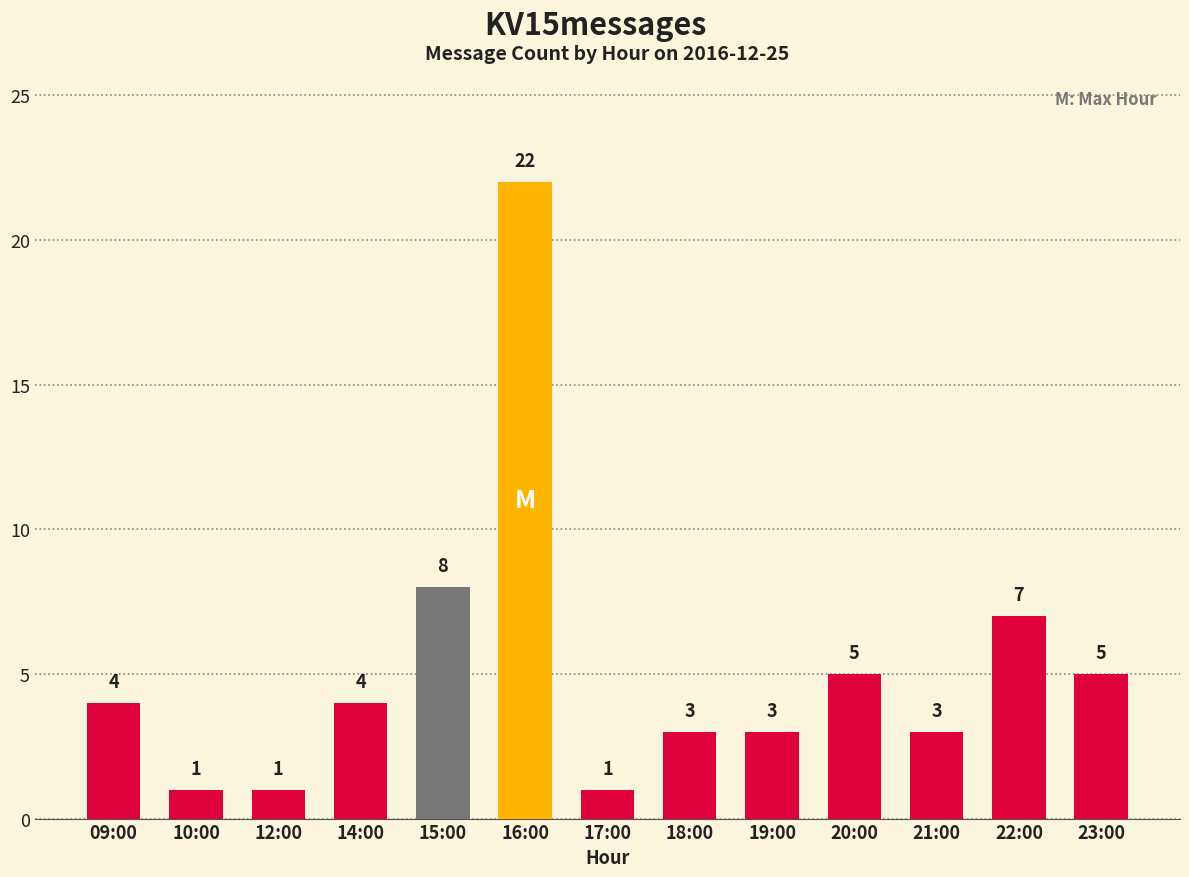

Reading left to right, extract all data points from this chart.

09:00=4	10:00=1	12:00=1	14:00=4	15:00=8	16:00=22	17:00=1	18:00=3	19:00=3	20:00=5	21:00=3	22:00=7	23:00=5